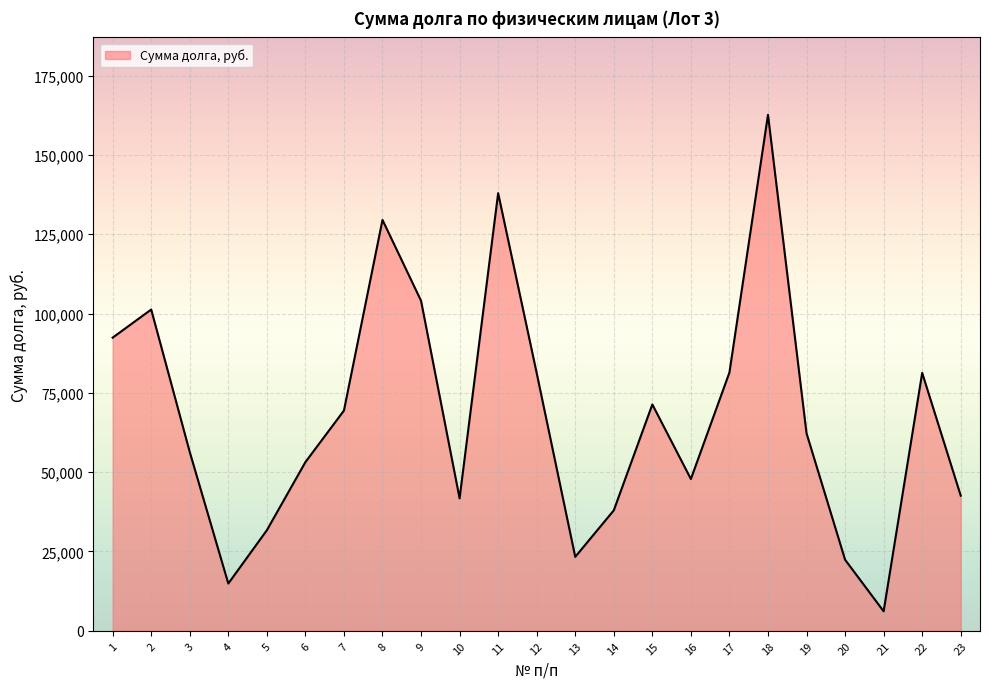

Approximately how many times larger is the value at 5 compared to 17?

0.4